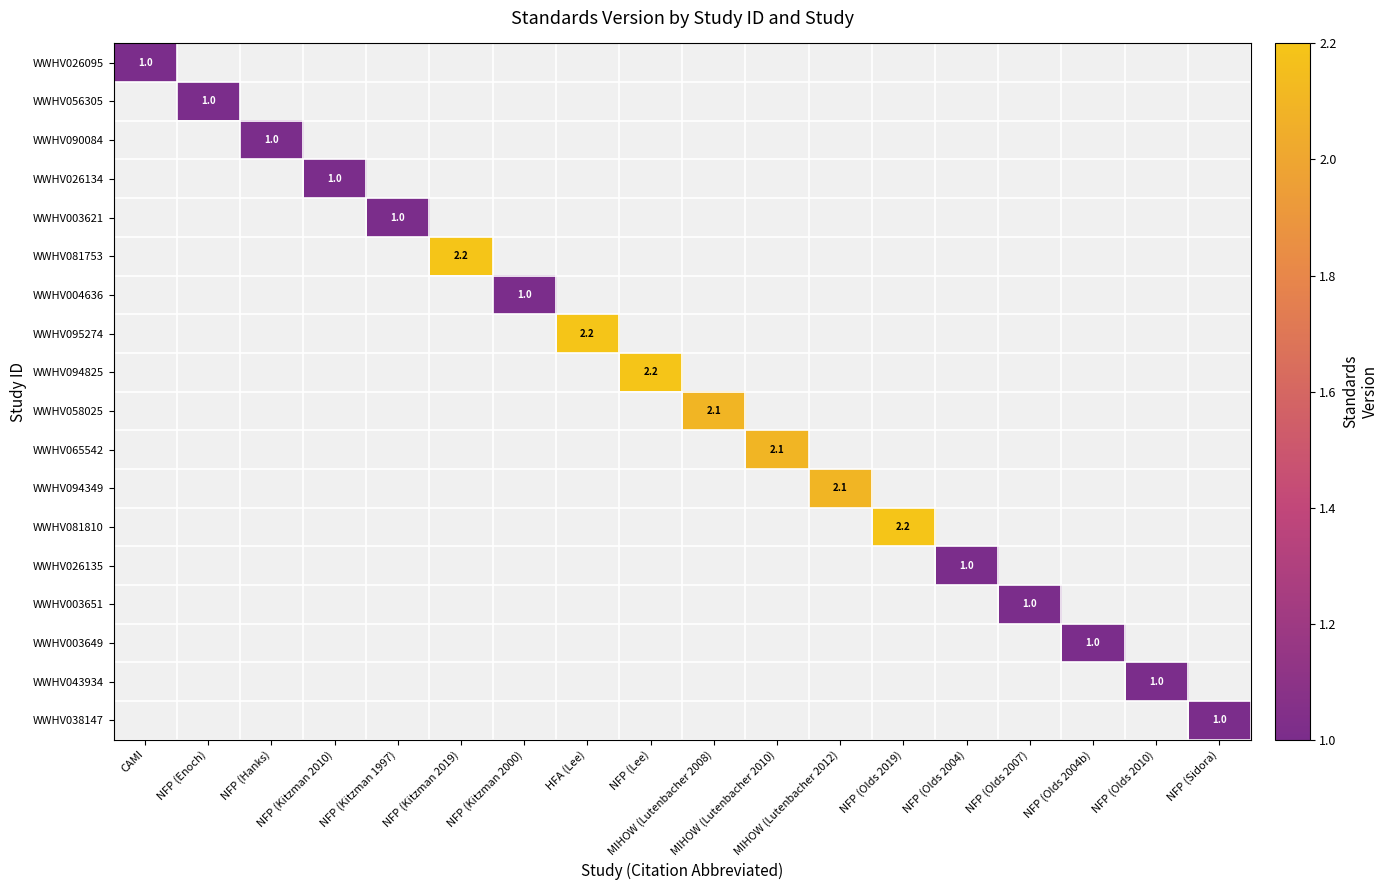

Which series changed the most between HFA (Lee) and NFP (Olds 2007)?

WWHV095274